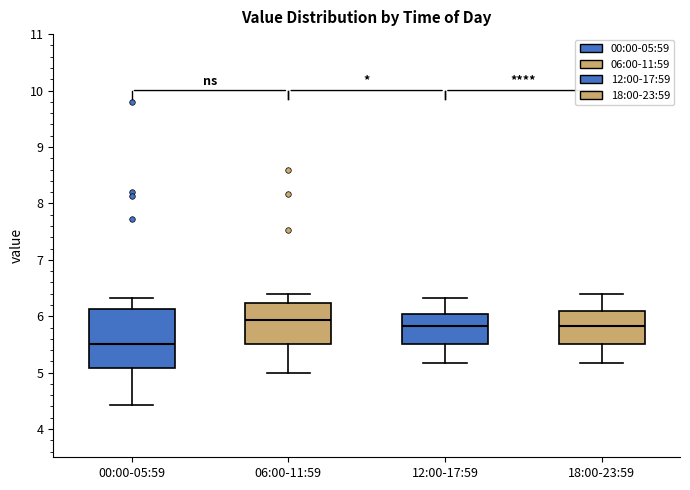

Where is the lower edge of the box for 06:00-11:59 on the y-axis? The values are not printed on the chart, so give them approximately, as read against the axis.

5.5